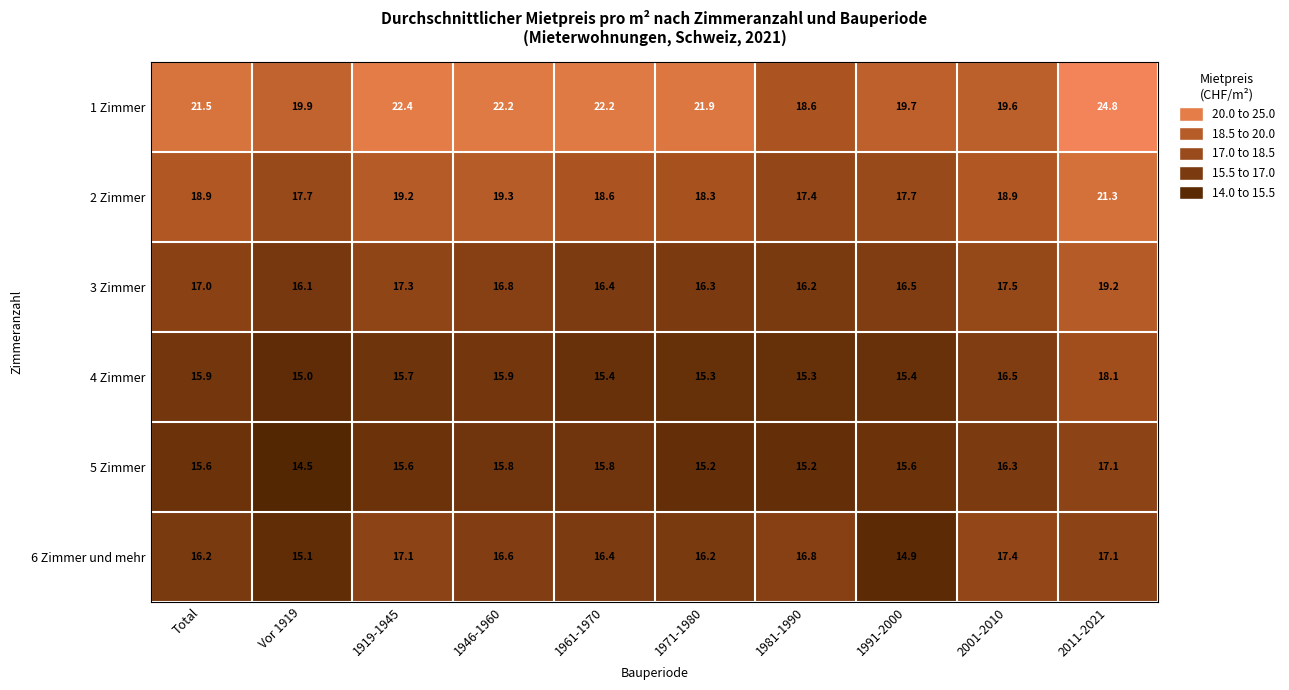

At 1919-1945, list the series in order from largest to smallest.

1 Zimmer, 2 Zimmer, 3 Zimmer, 6 Zimmer und mehr, 4 Zimmer, 5 Zimmer